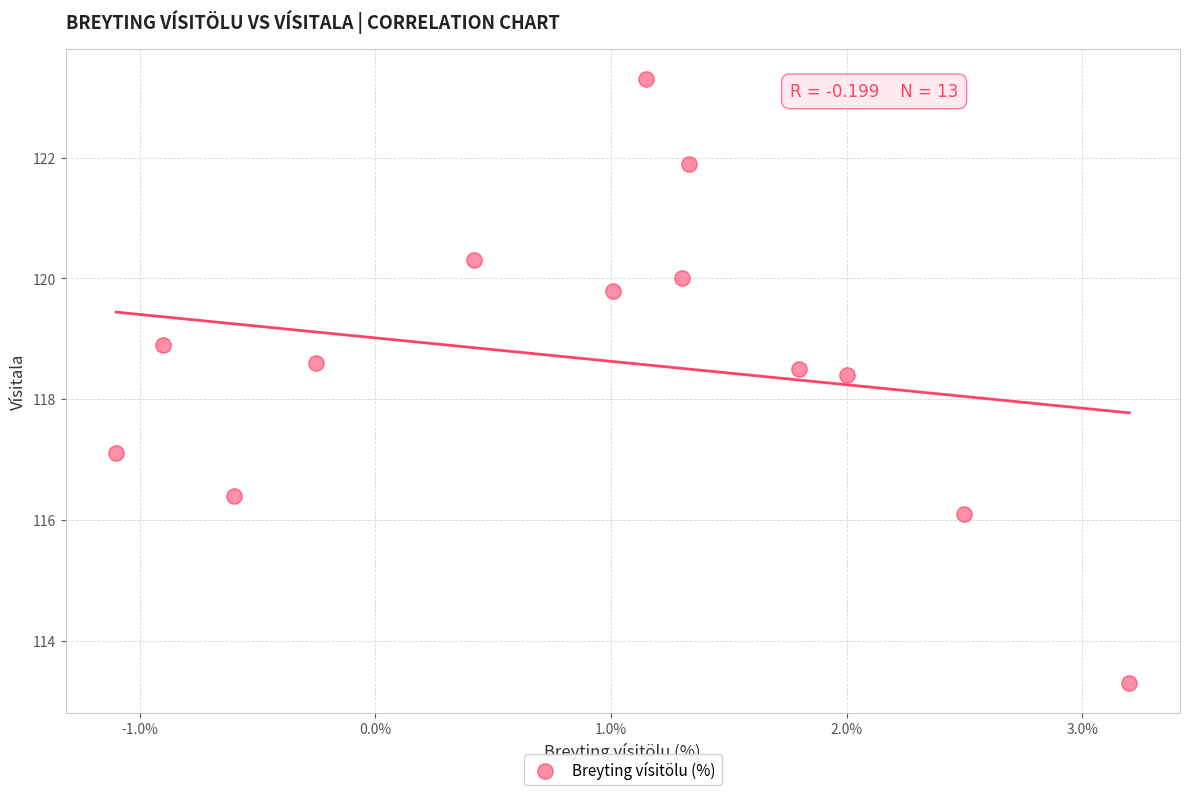

What is the range of Y values (max minus min)?

10.0